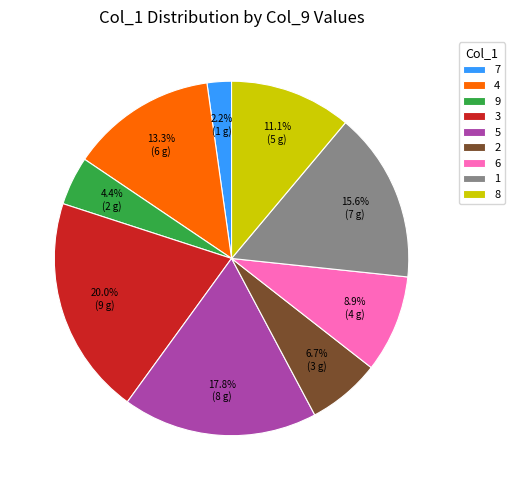

How much of the chart is everything except 1?

84.4%